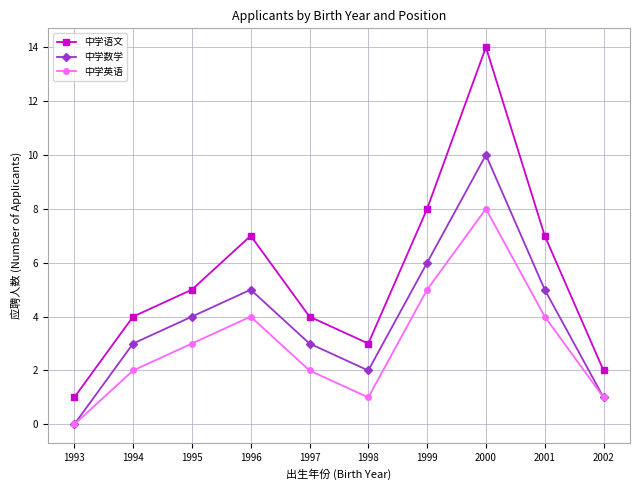

At which category does 中学语文 reach its first local valley?

1998